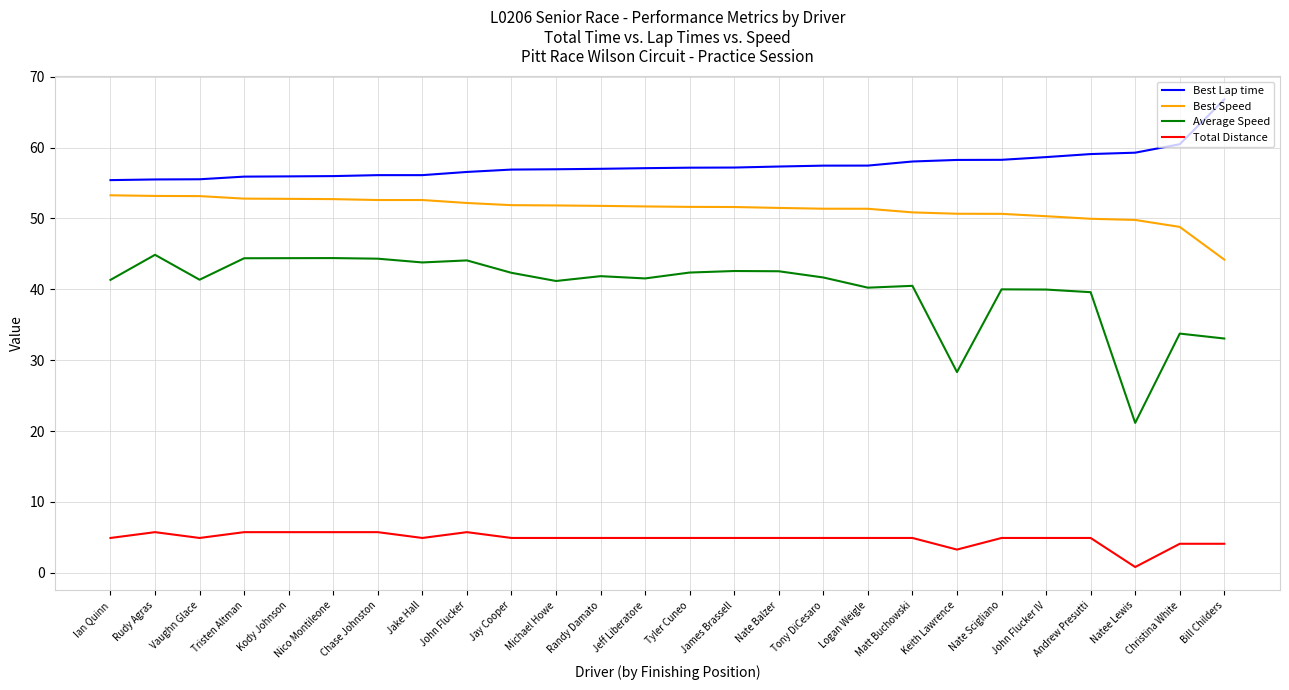

What is the difference between the highest and lowest values at Andrew Presutti?

54.2